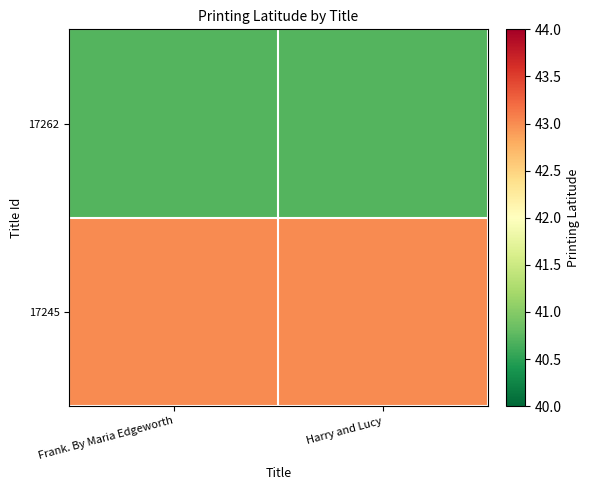

Rank the series at Harry and Lucy from highest to lowest value.

17245, 17262